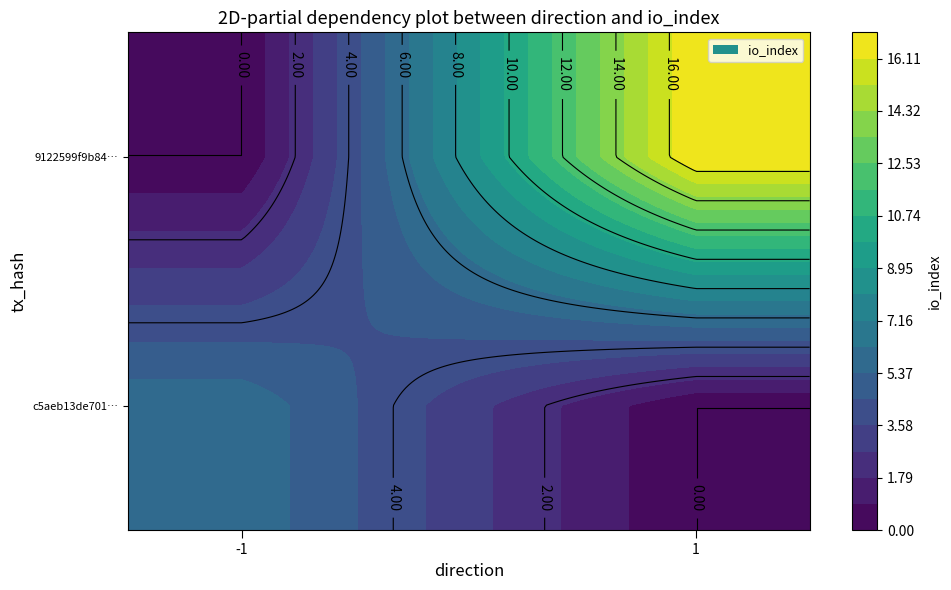

Which series has the widest spread of values?

9122599f9b84941641d0ba82e38607f62aa7c4f